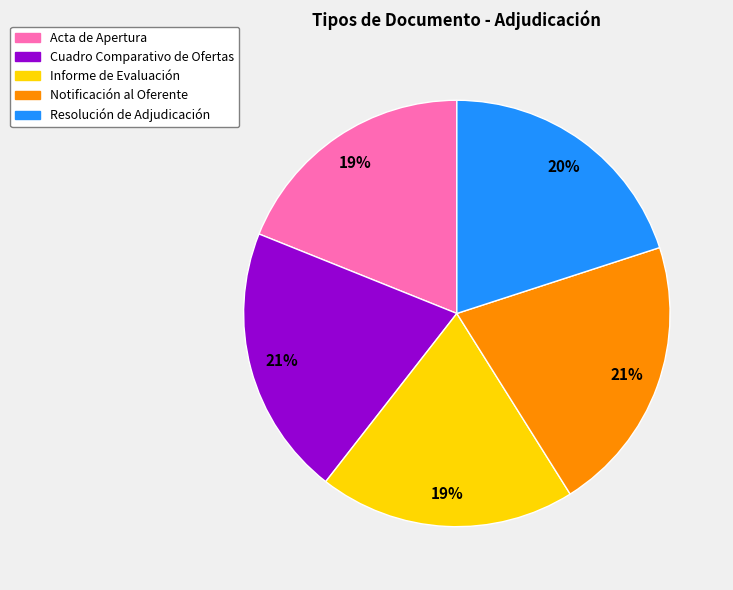

Does Acta de Apertura account for over 50% of the chart?

No